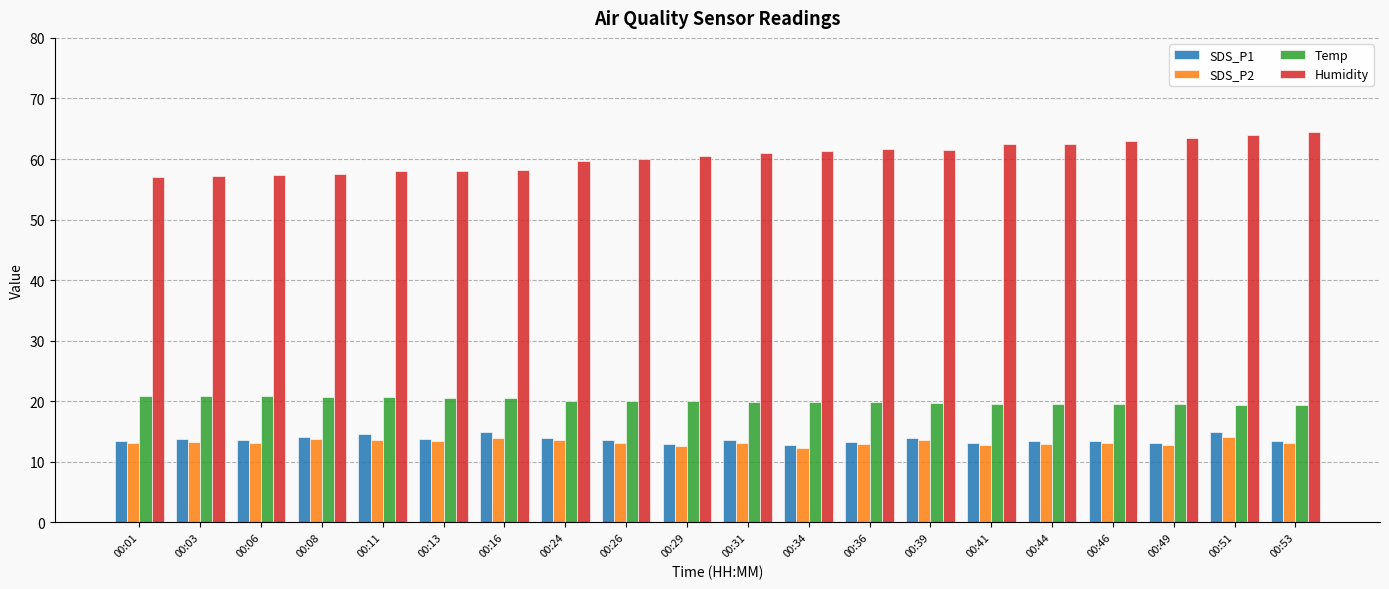

Which series has the largest total across all categories?

Humidity